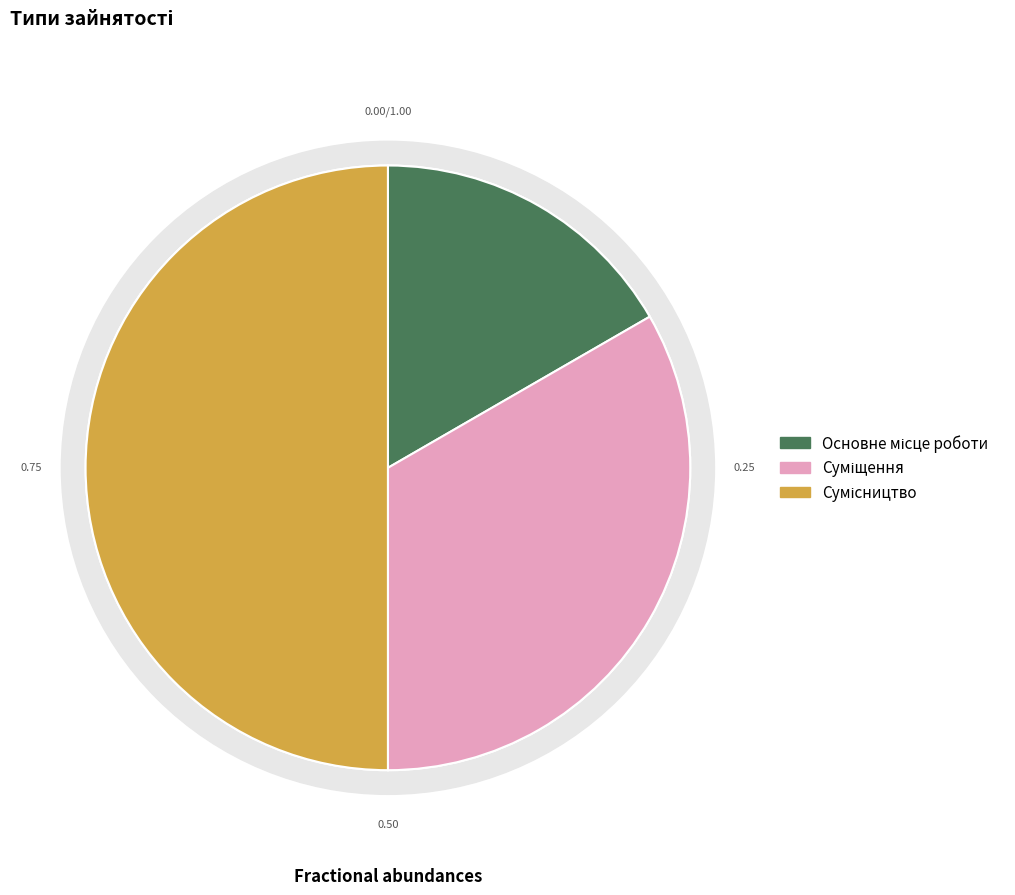

How many segments does this pie chart have?

3